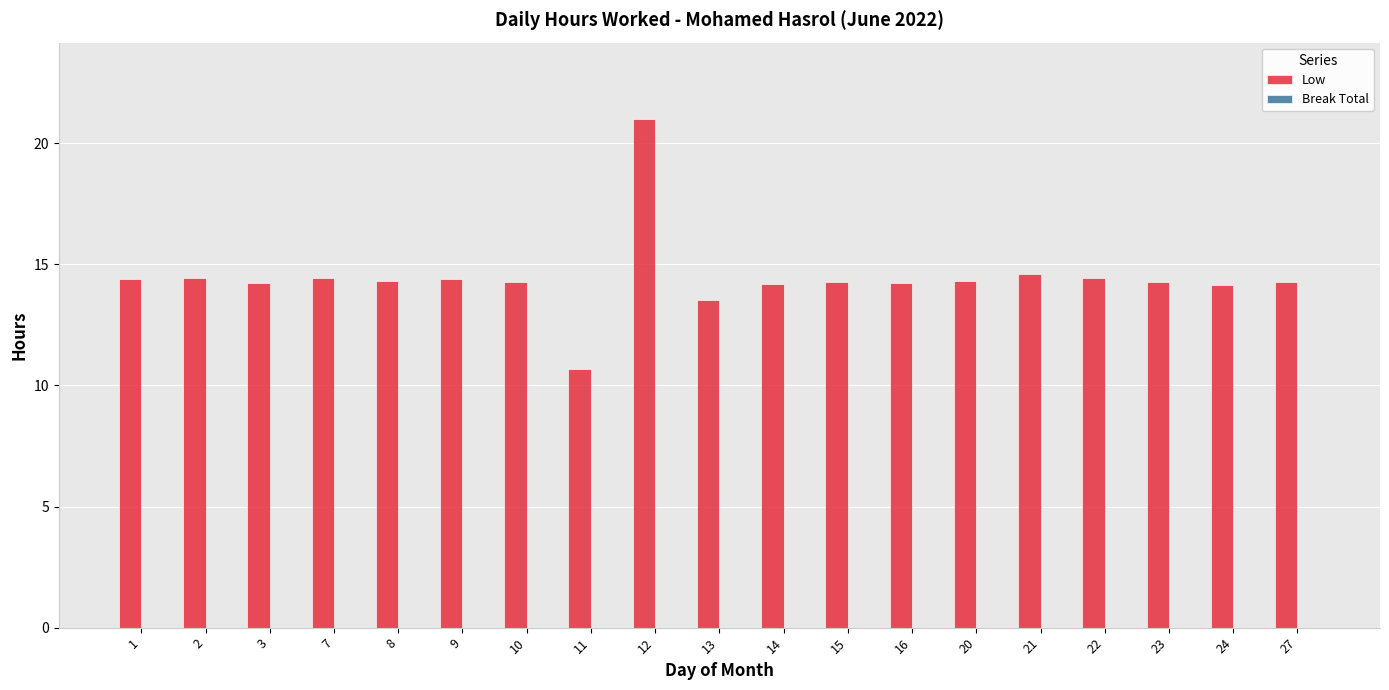

What is the maximum value shown in the chart?

21.0